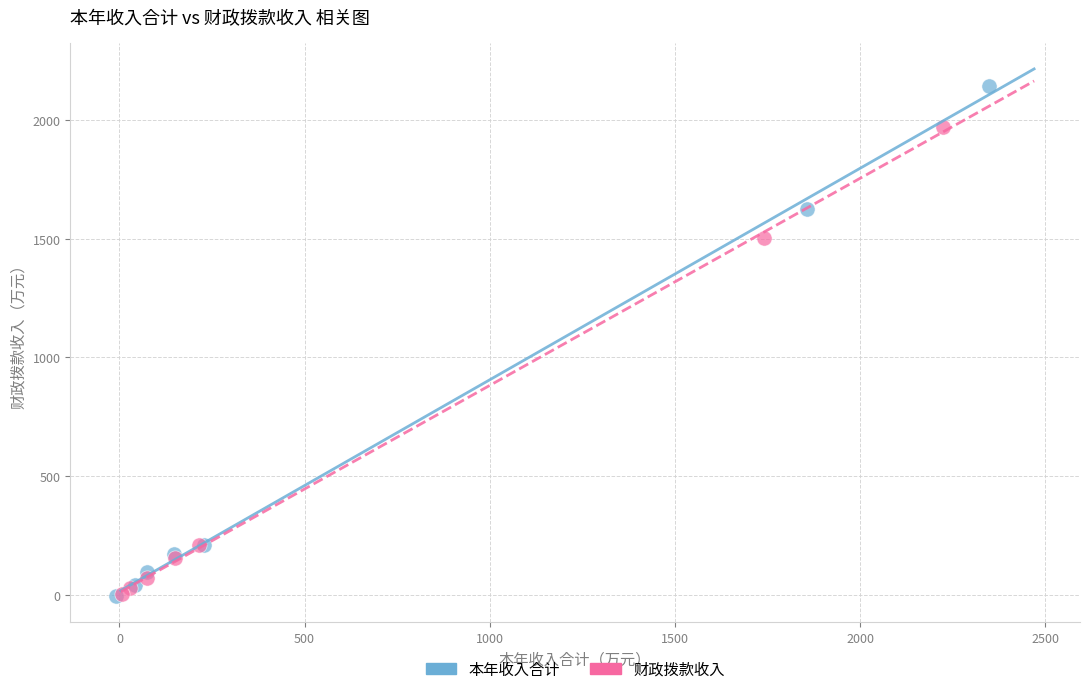

What are all the series names shown in the legend?

本年收入合计, 财政拨款收入